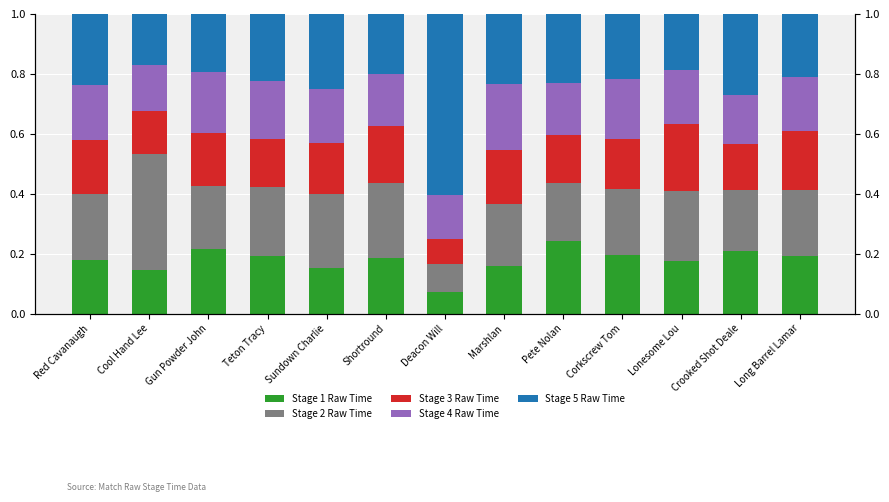

Count the Stage 1 Raw Time values in the range 0 to 1.

13